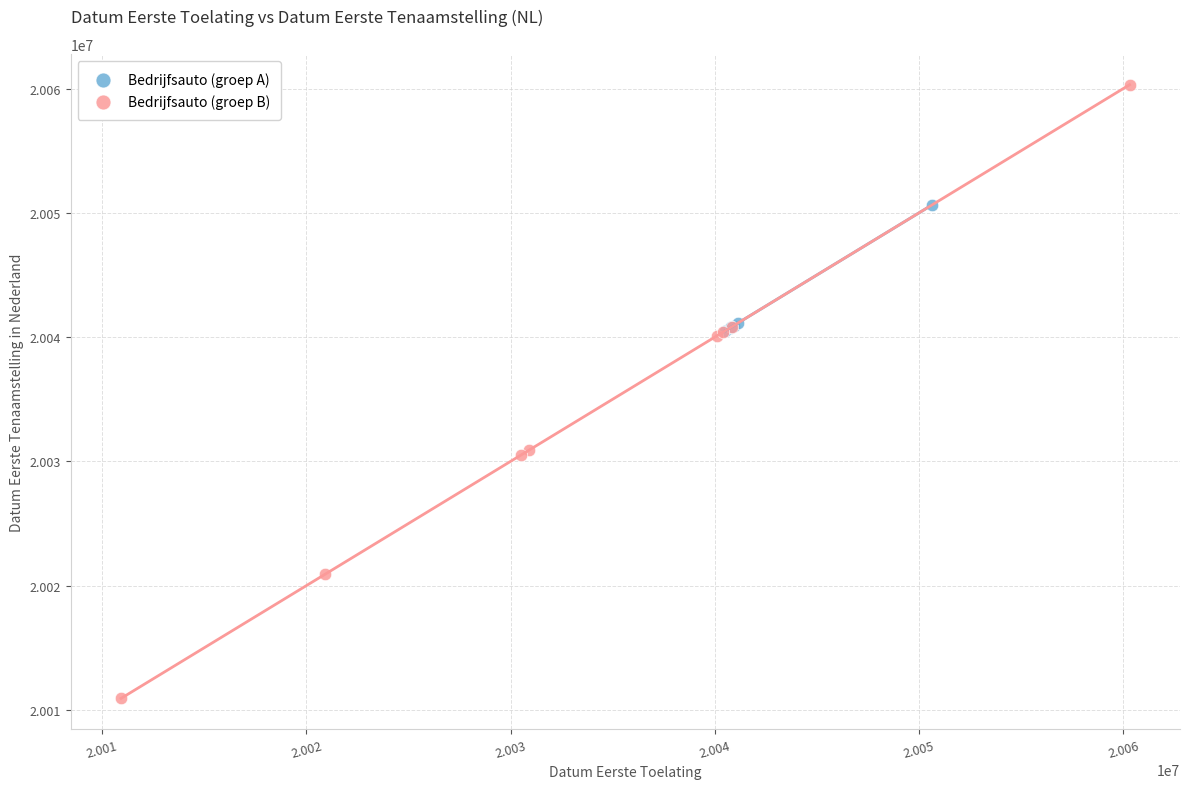

Which series reaches the maximum Y coordinate?

Bedrijfsauto (groep B)